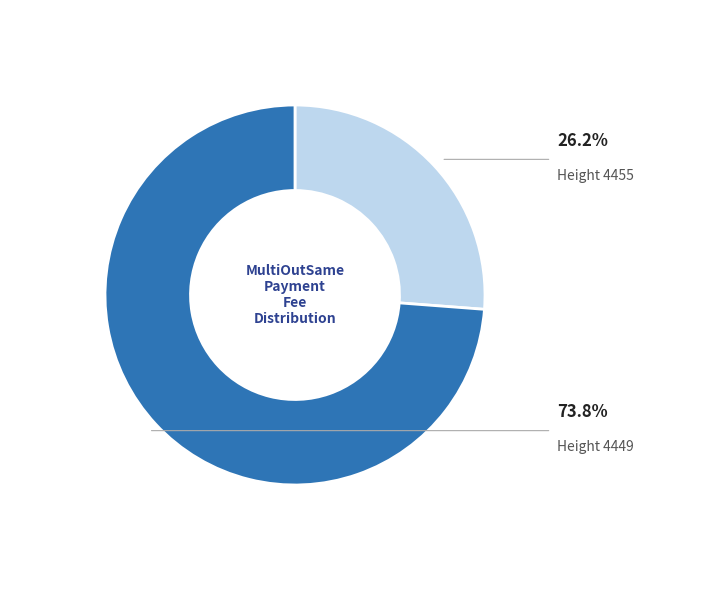

How many slices are in this pie chart?

2